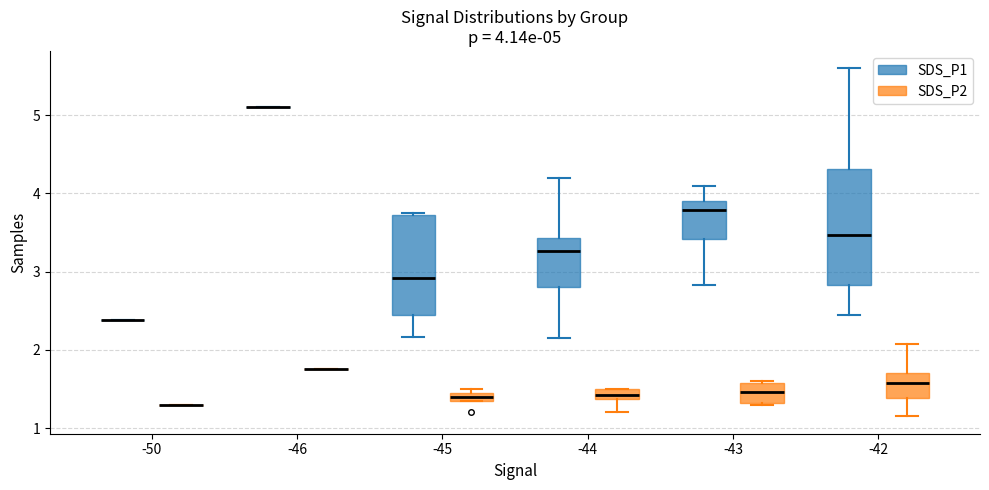

Comparing the boxes themselves (not the whiskers), which one is the tallest?

-42 (SDS_P1)